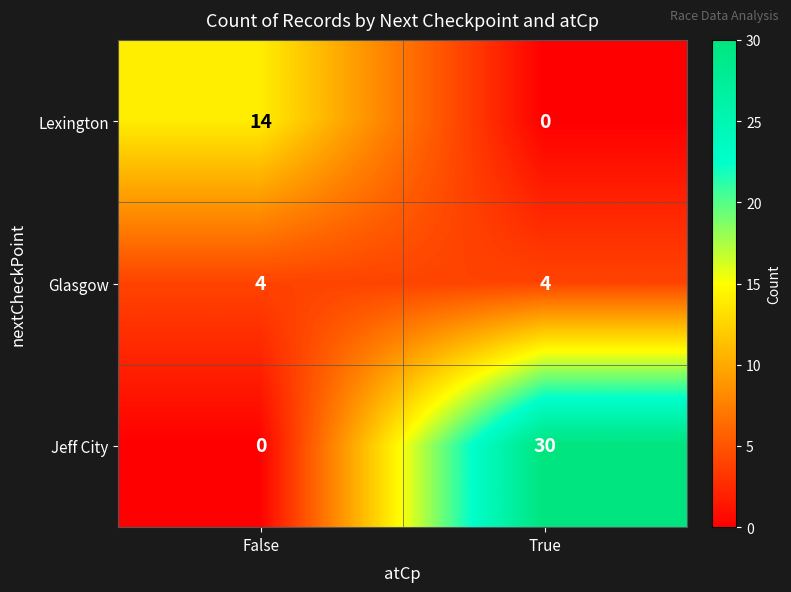

At which label does Lexington reach its peak?

False